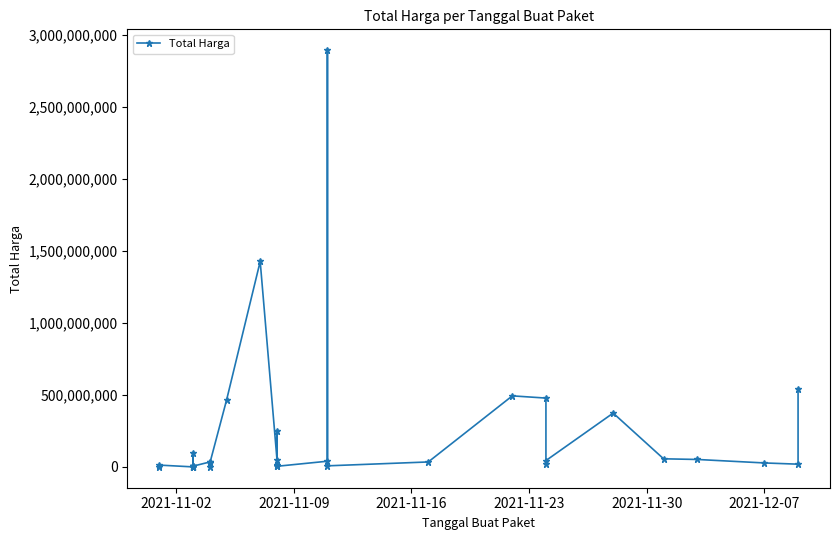

Is this an area chart (filled region under the line)?

No